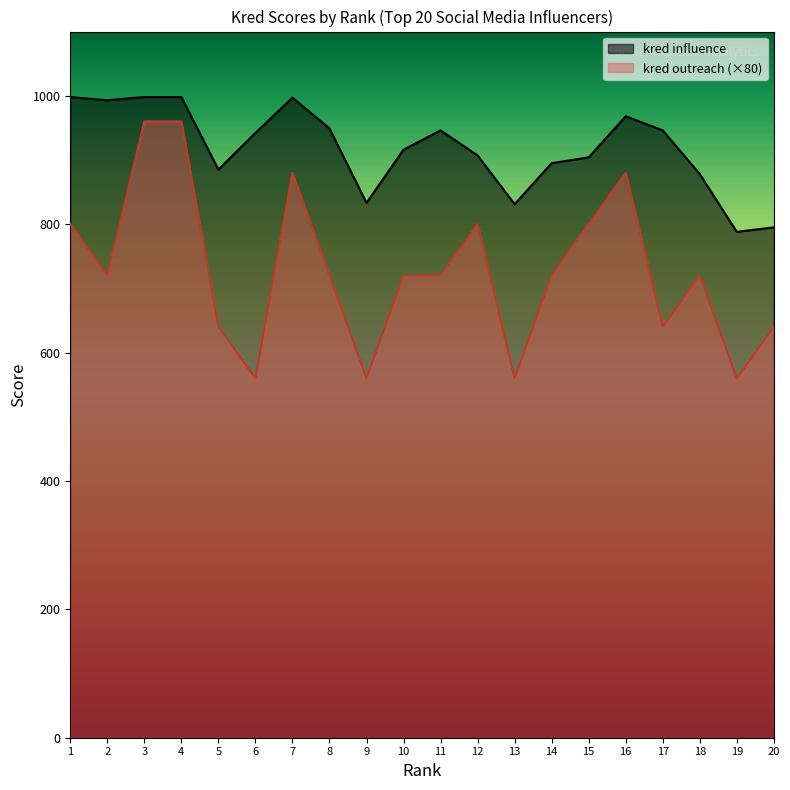

Where does the kred influence series first go above 942?

1